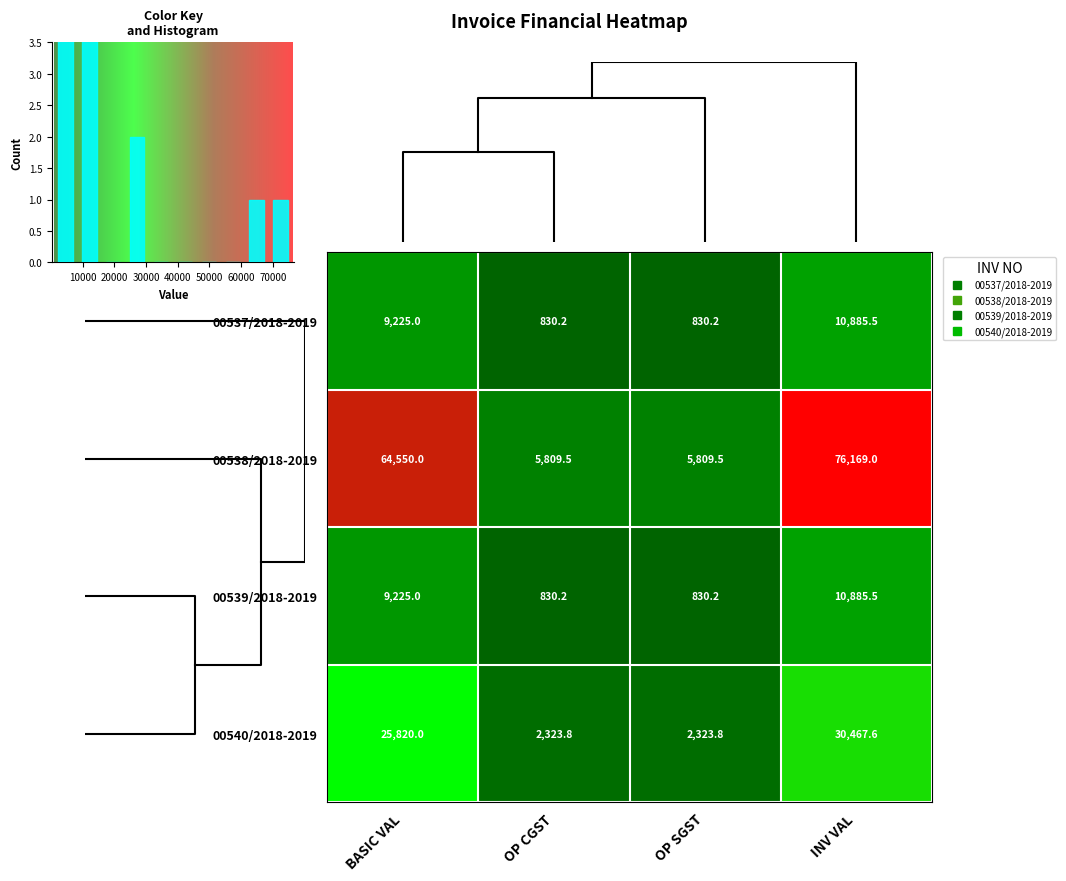

Is it true that 00537/2018-2019 equals 1242.0 at OP SGST?

False